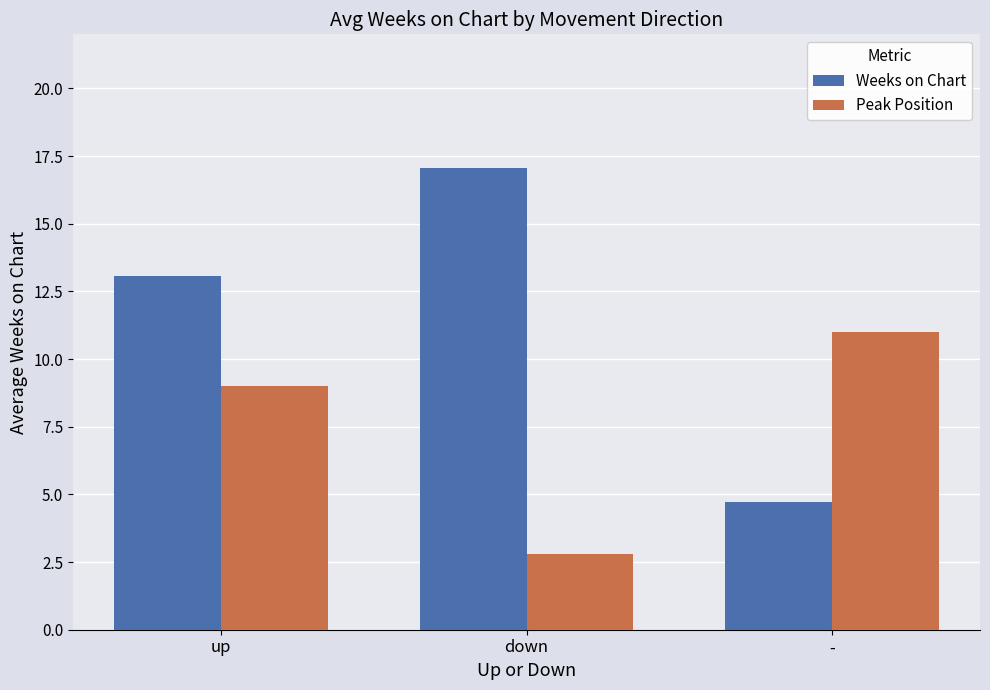

Are the bars grouped side by side (vs. stacked)?

Yes